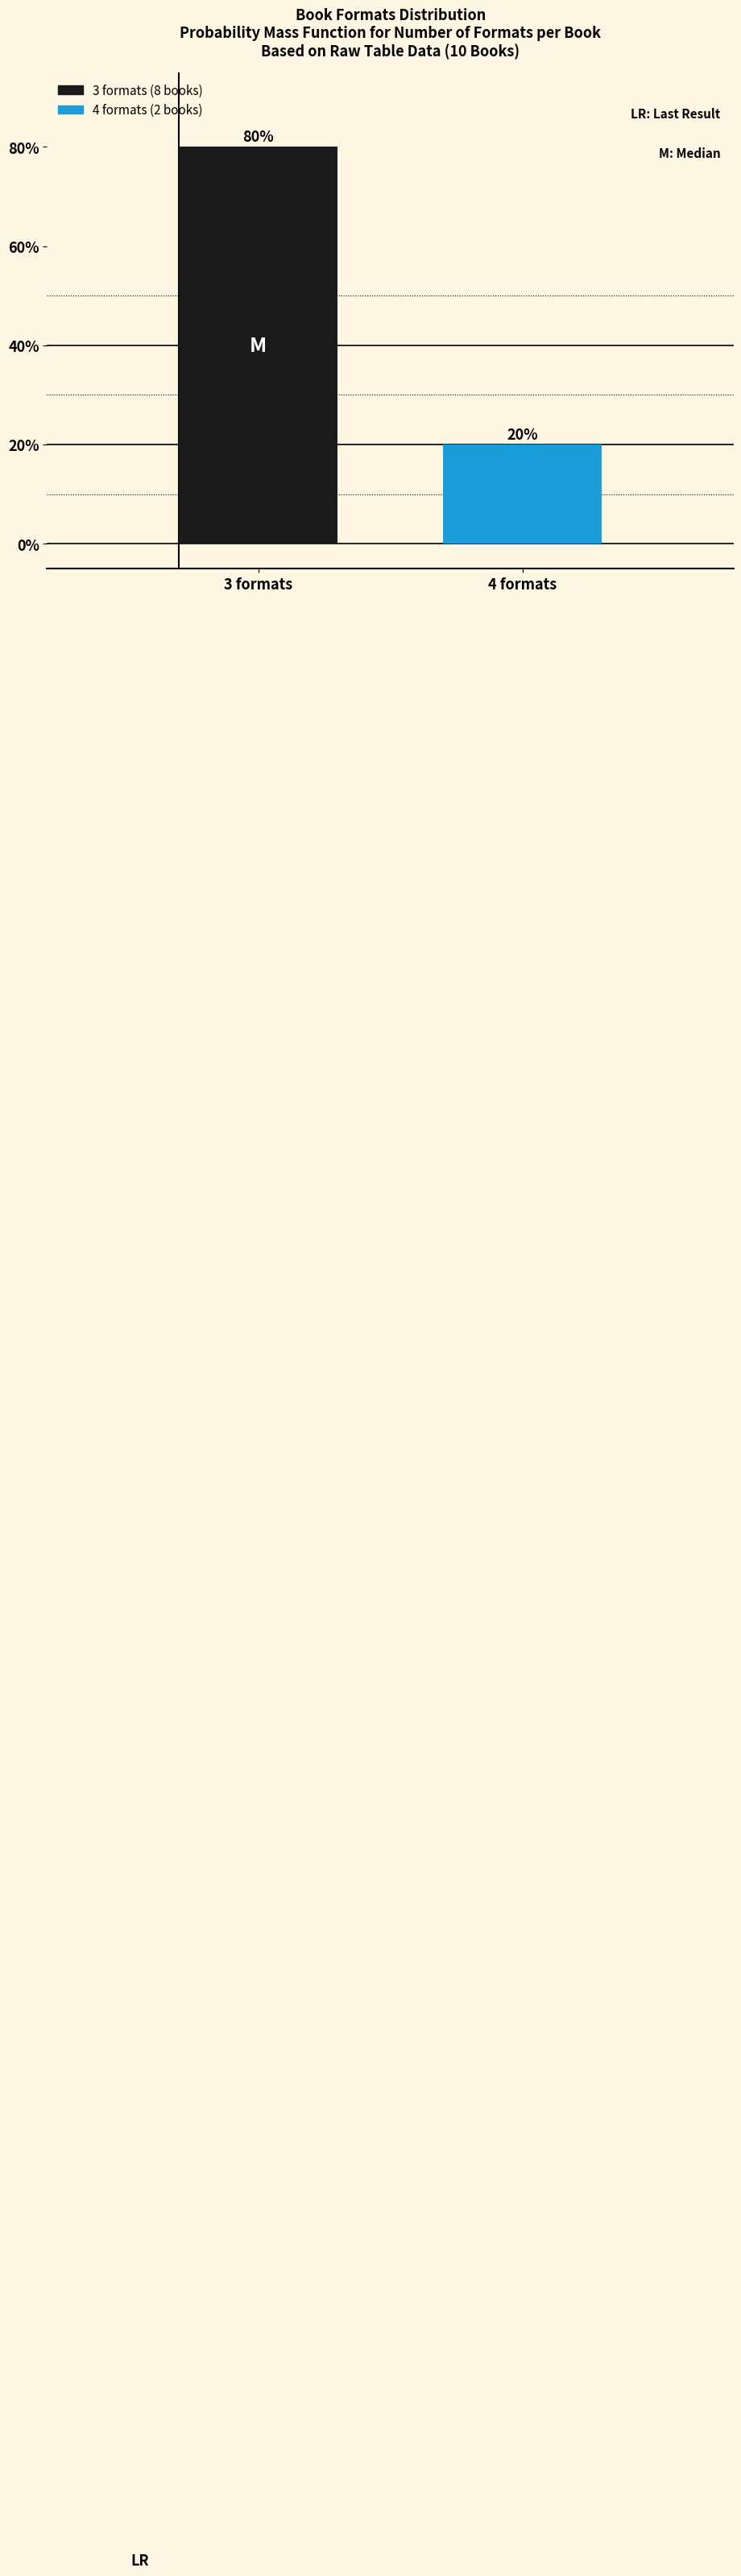

Reading left to right, transcribe all the data shown in this chart.

80	20